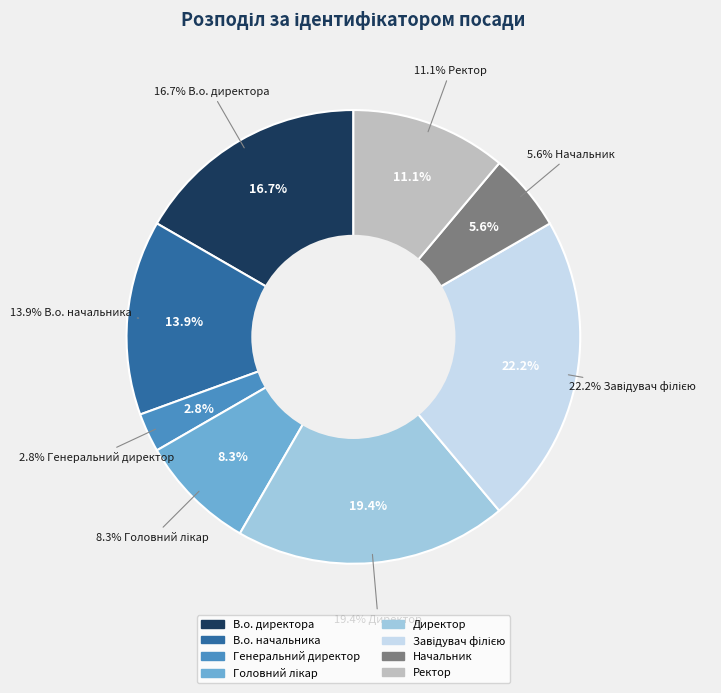

Is it true that Директор is 11% of the pie?

False